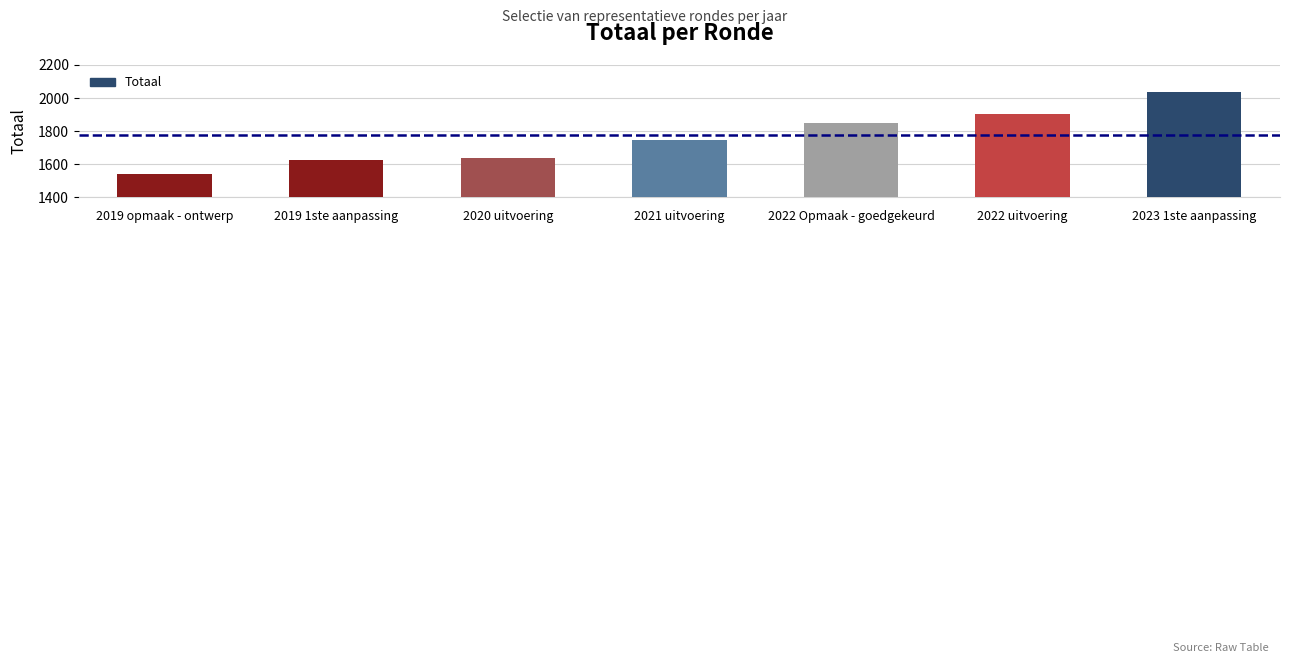

Is it true that the value at 2023 1ste aanpassing is 818?

False